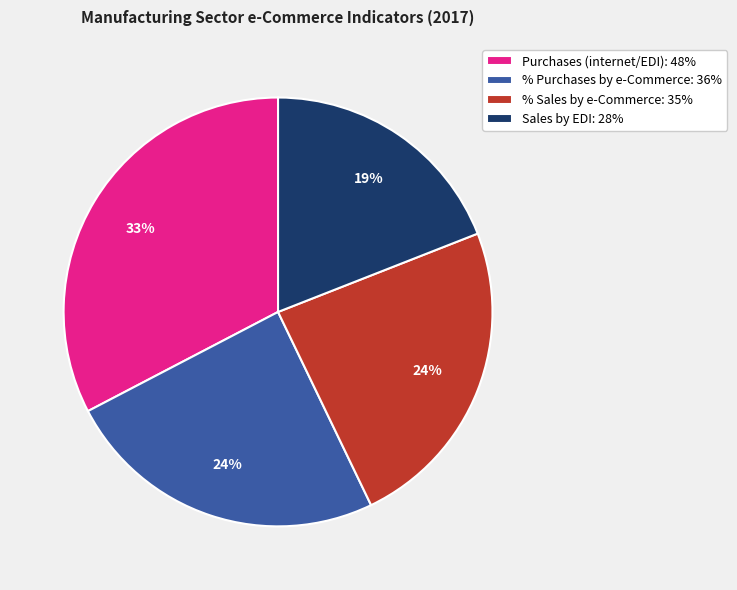

How many slices are in this pie chart?

4